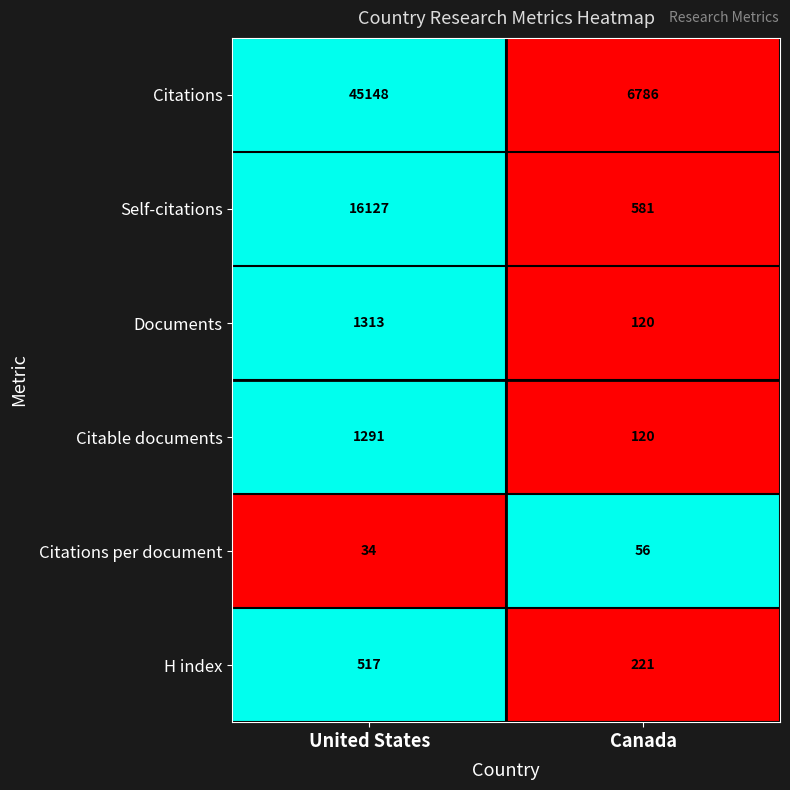

Where is Citable documents nearest to the value 705?

Canada